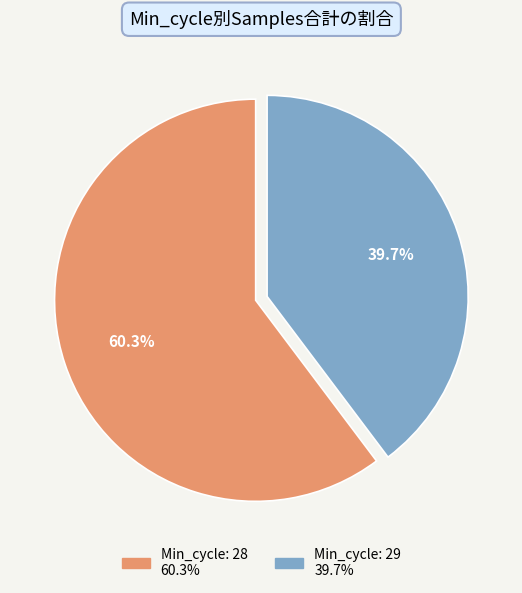

Does any single category account for the majority?

Yes